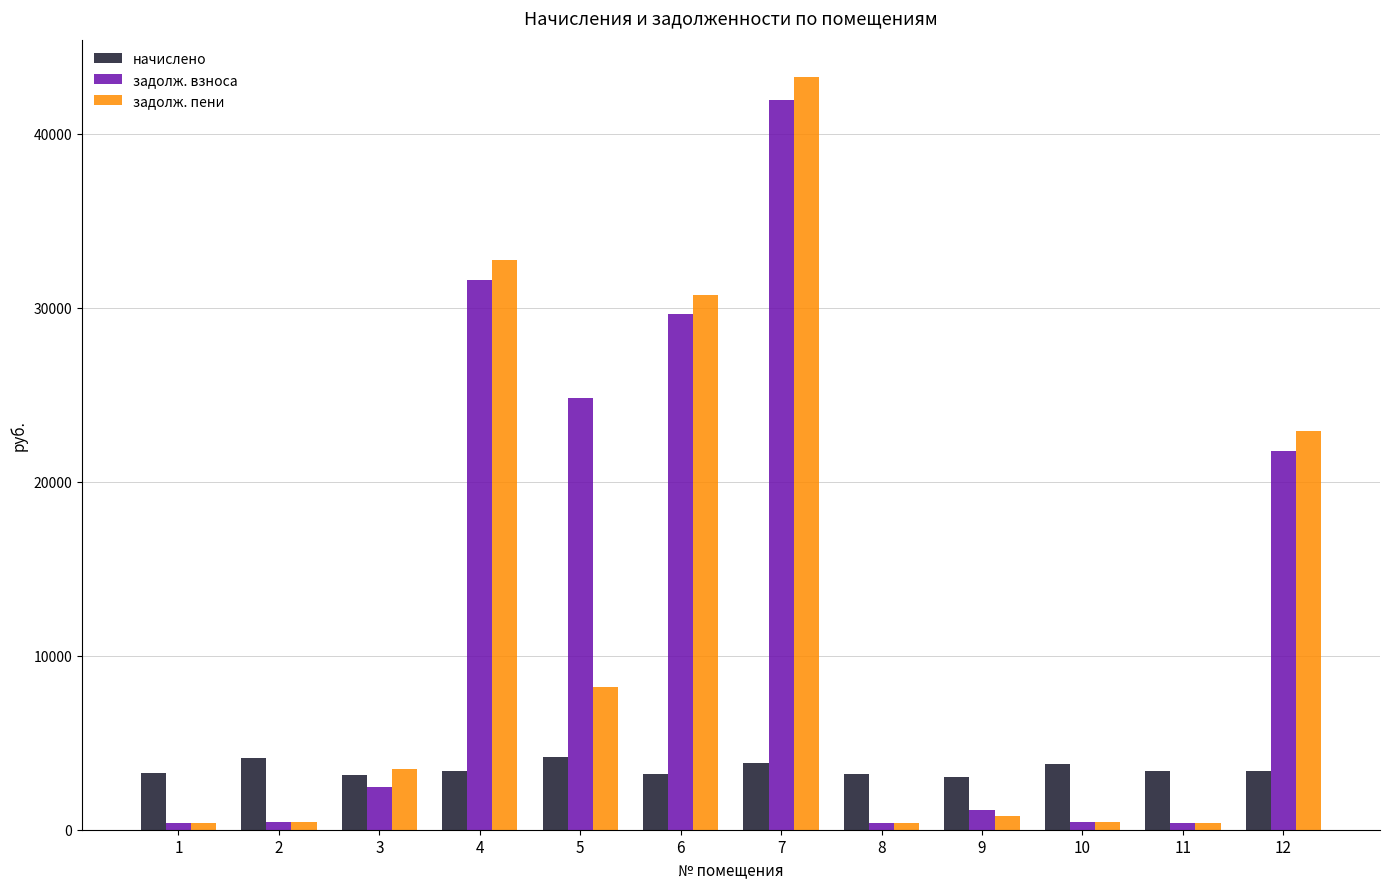

At which category is the sum across all series the highest?

7